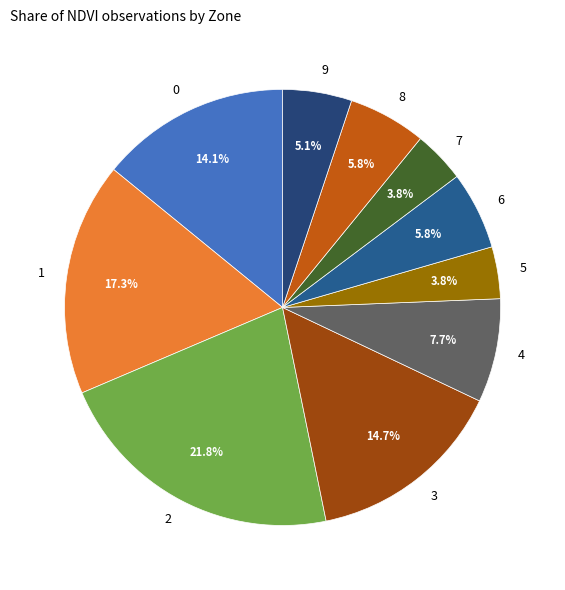

Count the number of slices in the pie.

10